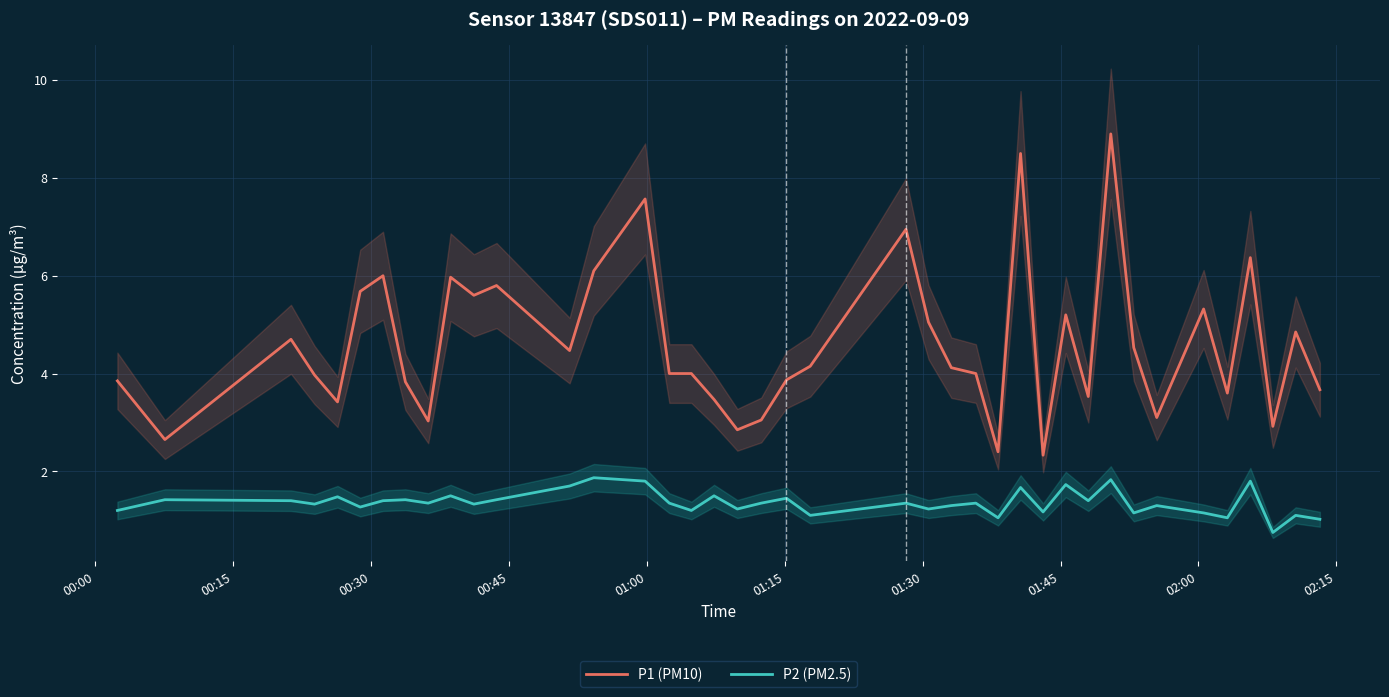

What is the lowest value of the P1 (PM10) series?

2.3